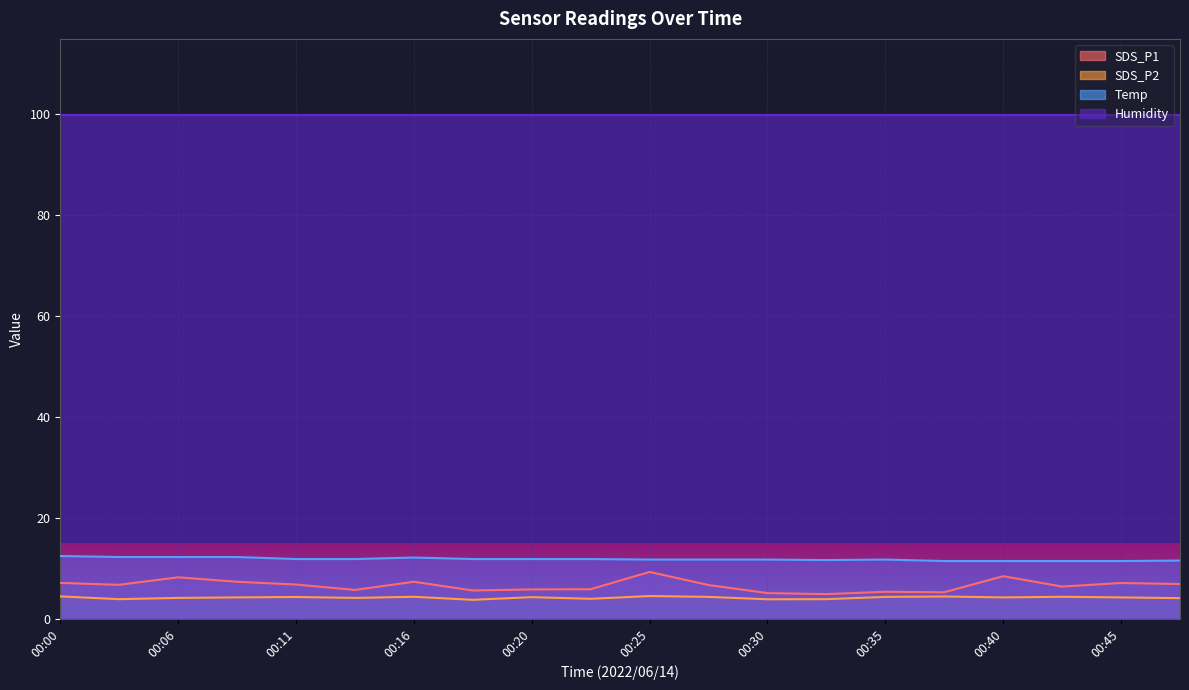

How many lines are shown in the chart?

4